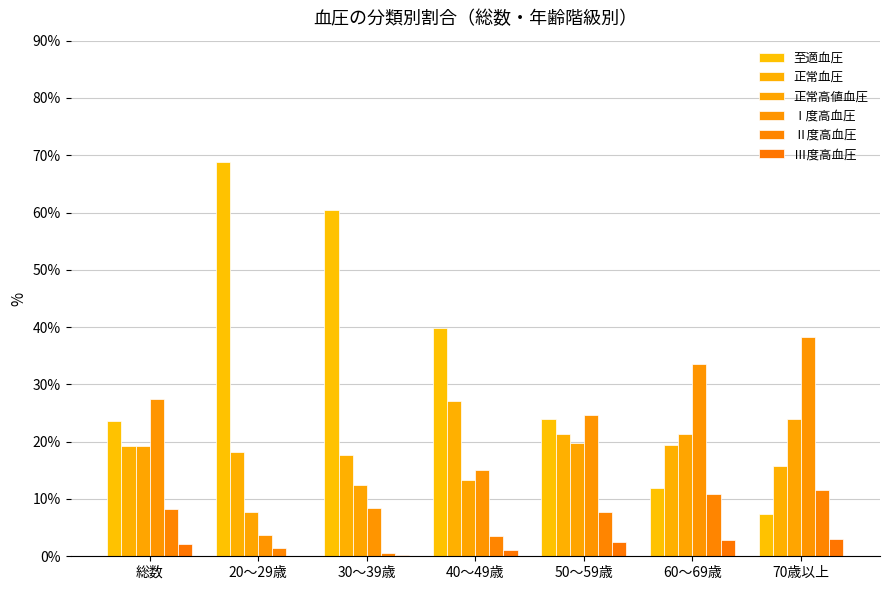

Does the chart contain stacked bars?

No